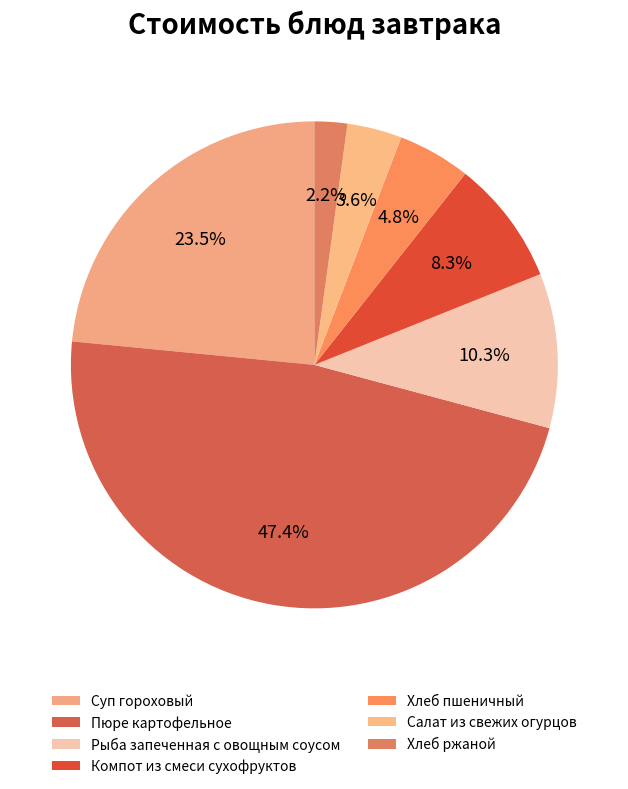

What is the largest slice in the pie chart?

Пюре картофельное